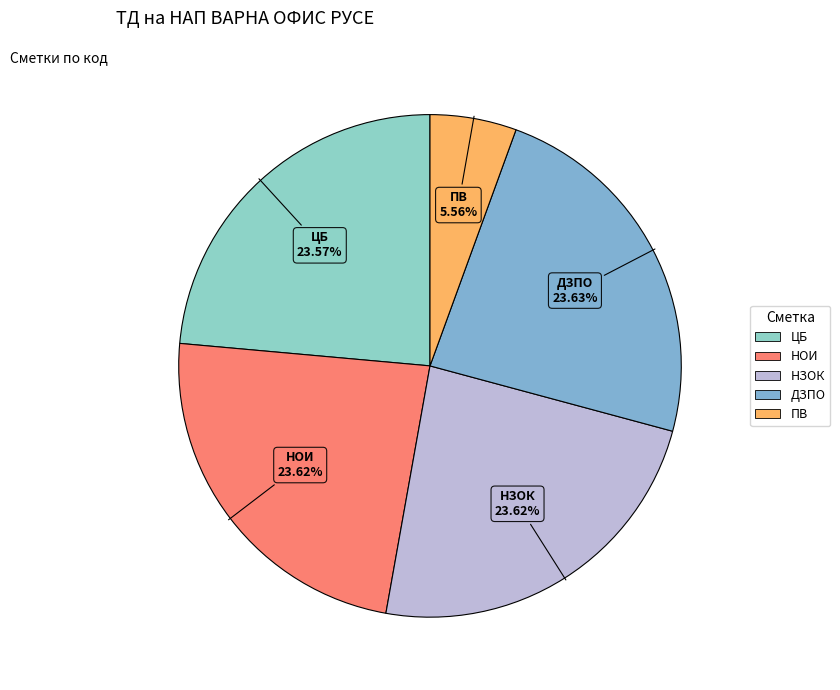

Is the sum of НОИ and ДЗПО greater than half?

No